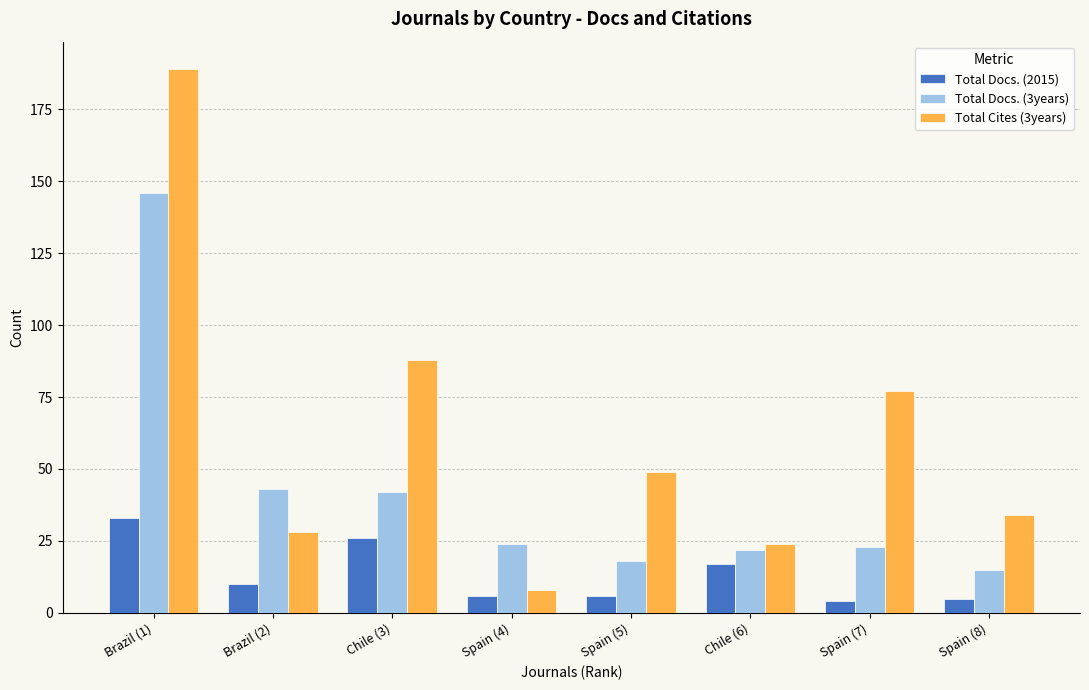

How many bars are there in each group?

3